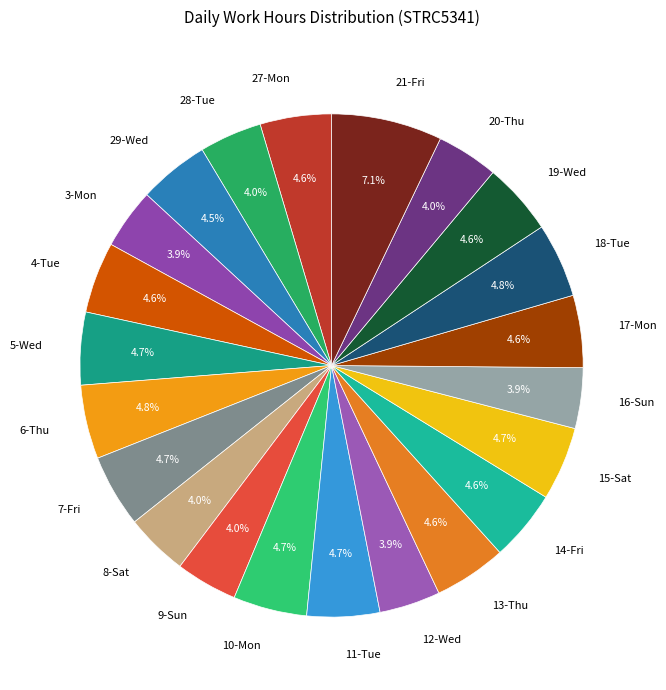

Which slice is the largest?

21-Fri